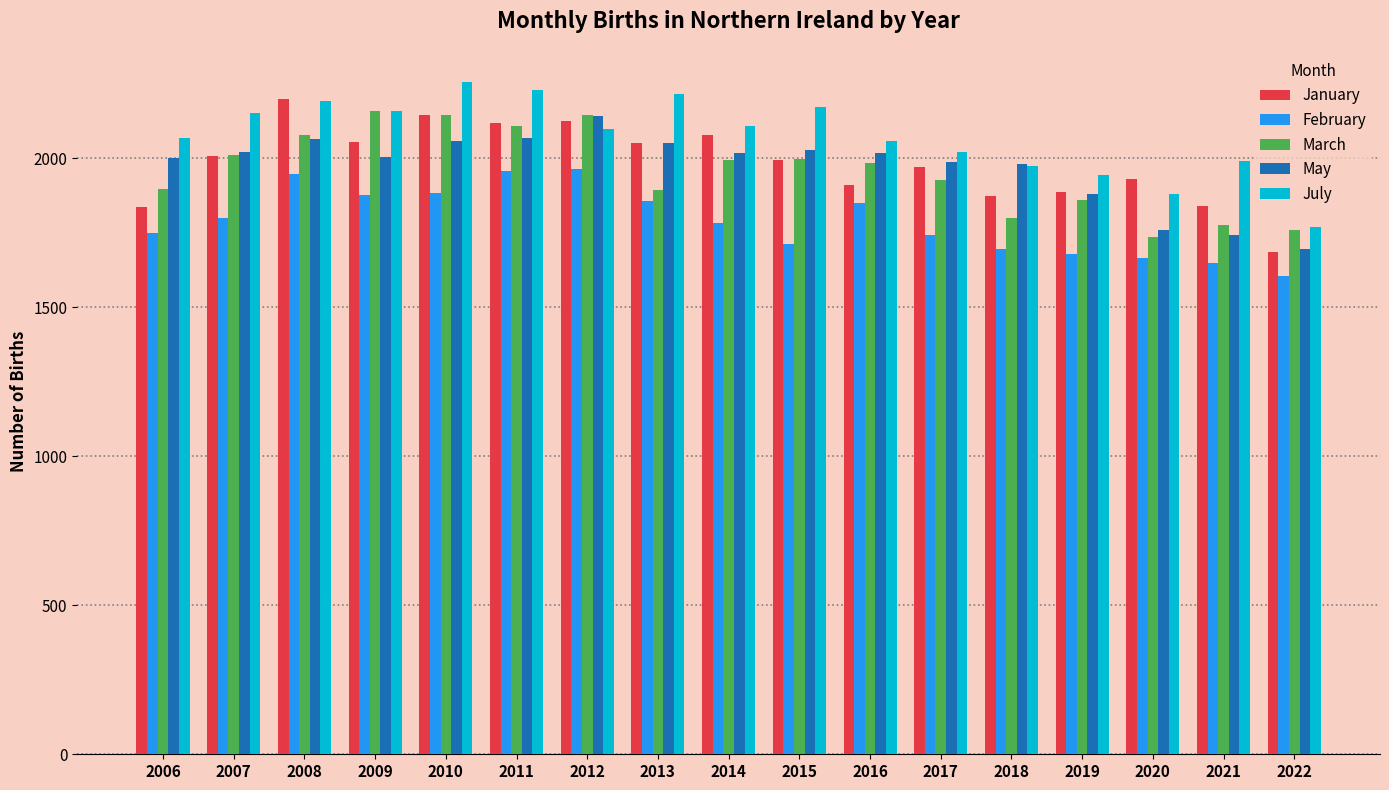

Which series has the largest range (max minus min)?

January